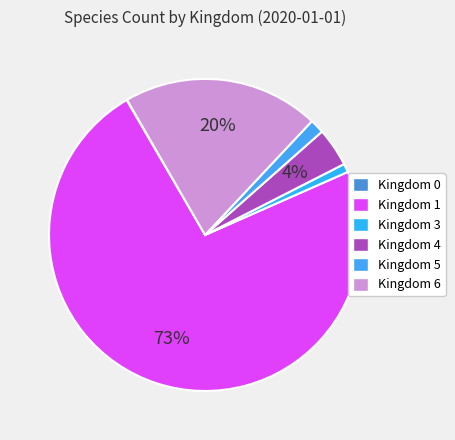

Which slice is the largest?

kingdom_1